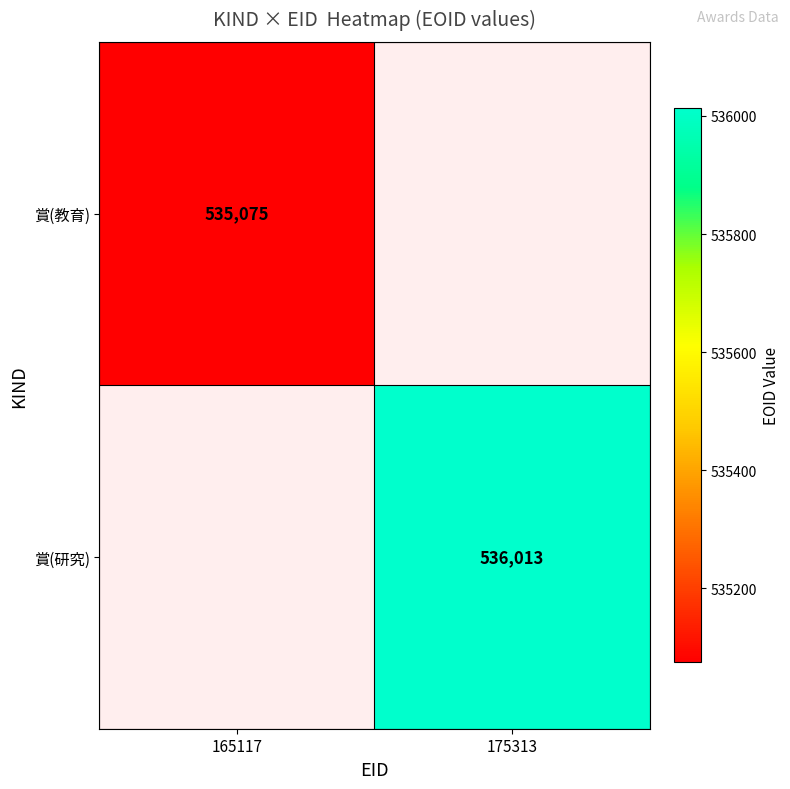

The 賞(教育) series shows 535075 at 165117. True or false?

True